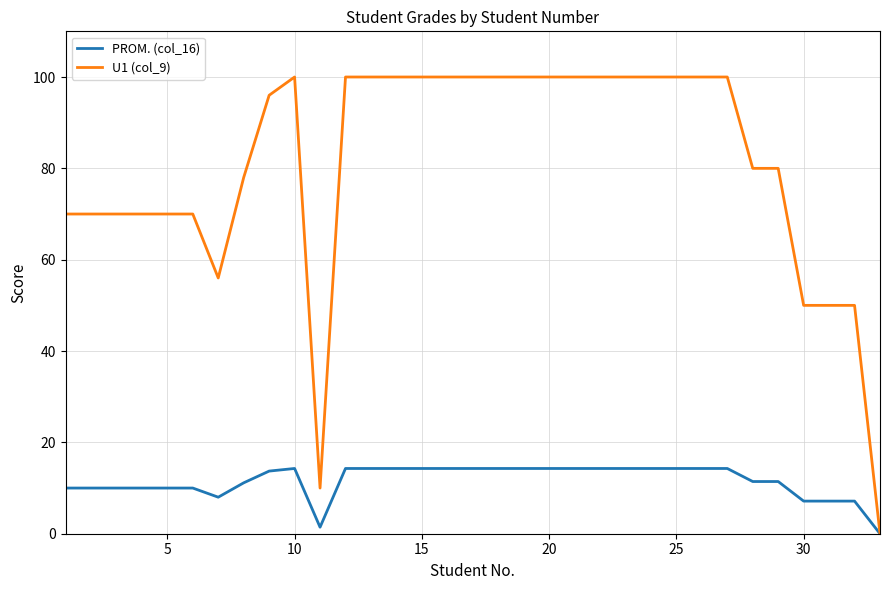

Rank the series by their maximum value, from highest to lowest.

U1 (col_9), PROM. (col_16)